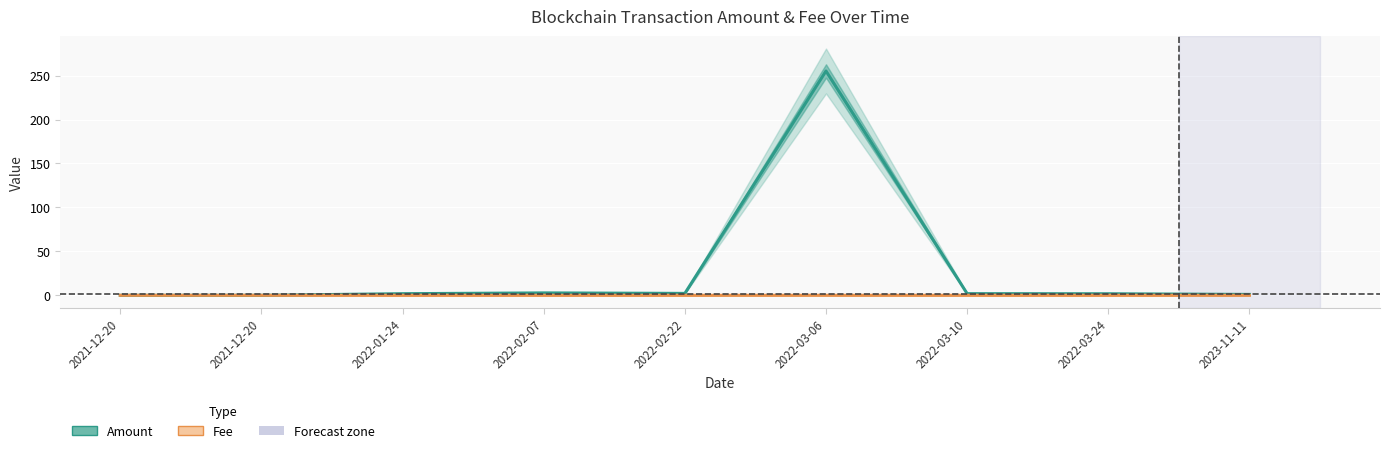

At 2022-03-24, list the series in order from largest to smallest.

Amount, Fee